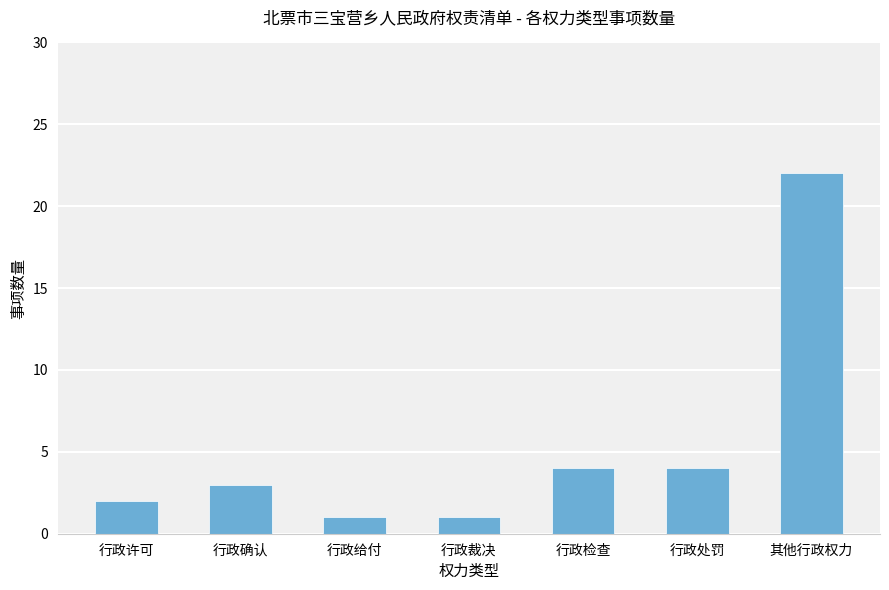

What is the greatest value displayed?

22